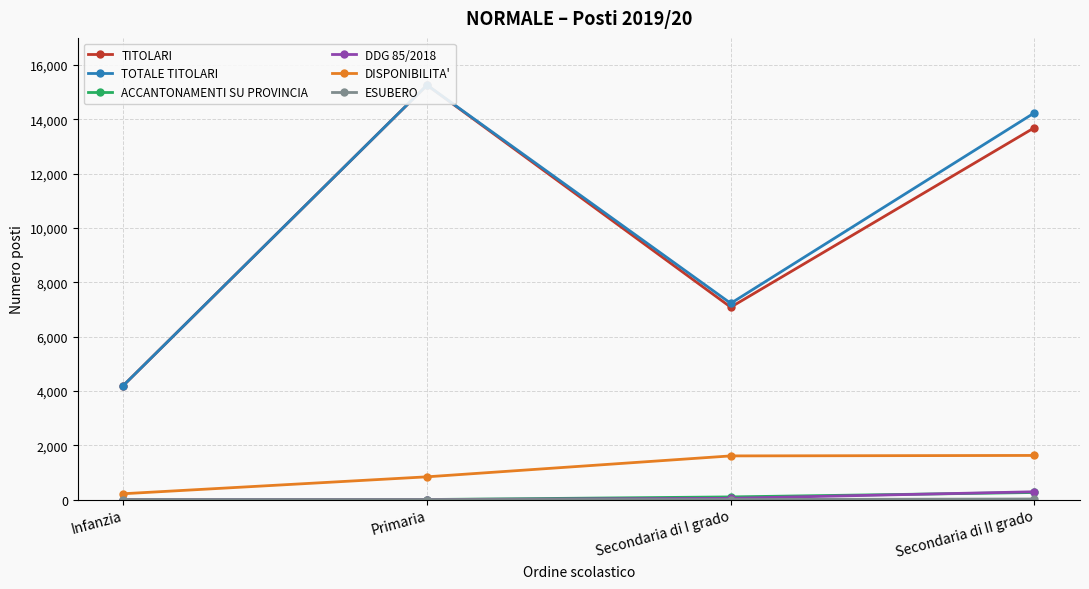

In TOTALE TITOLARI, how many points are lower than both neighbors (excluding endpoints)?

1